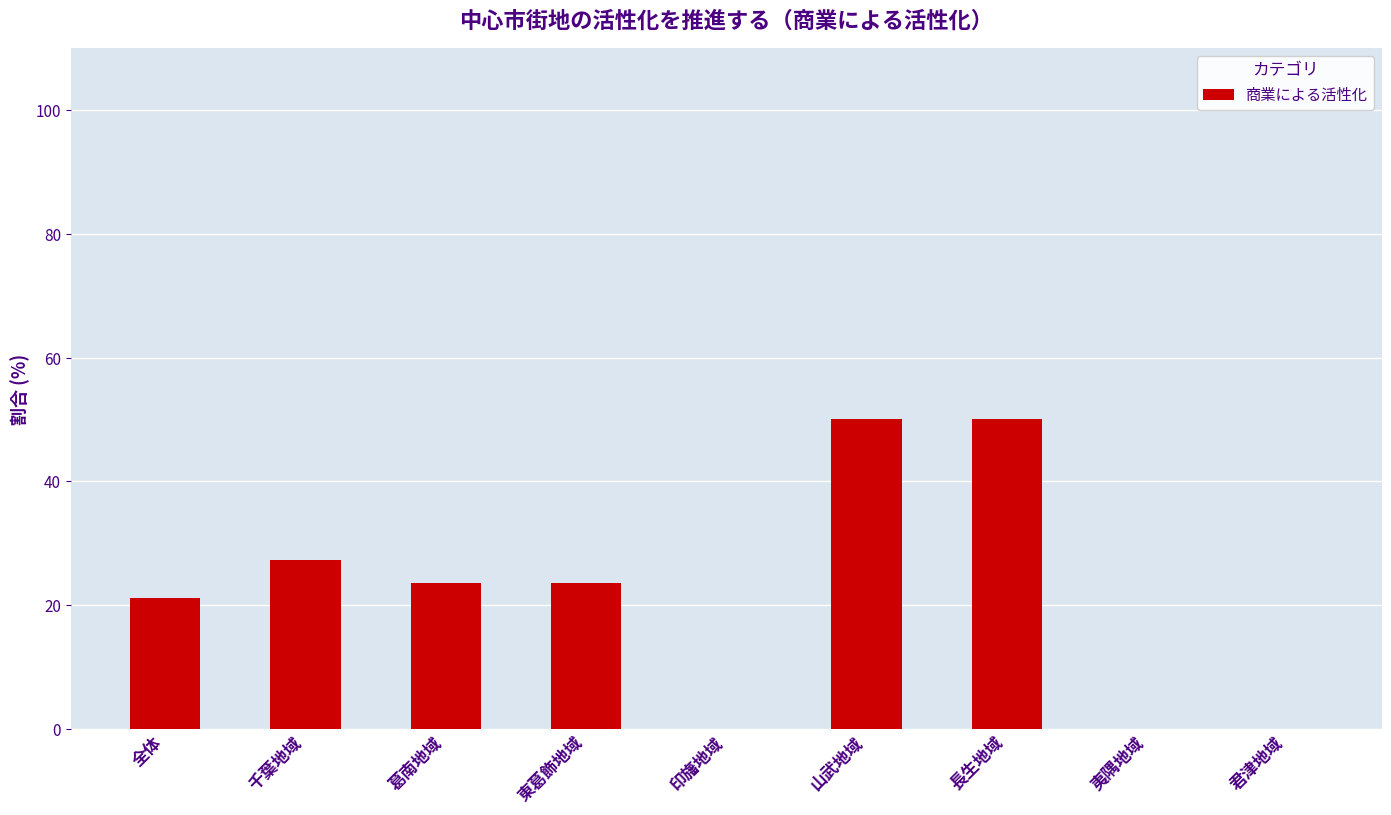

What is the change in value from 千葉地域 to 長生地域?

+22.7